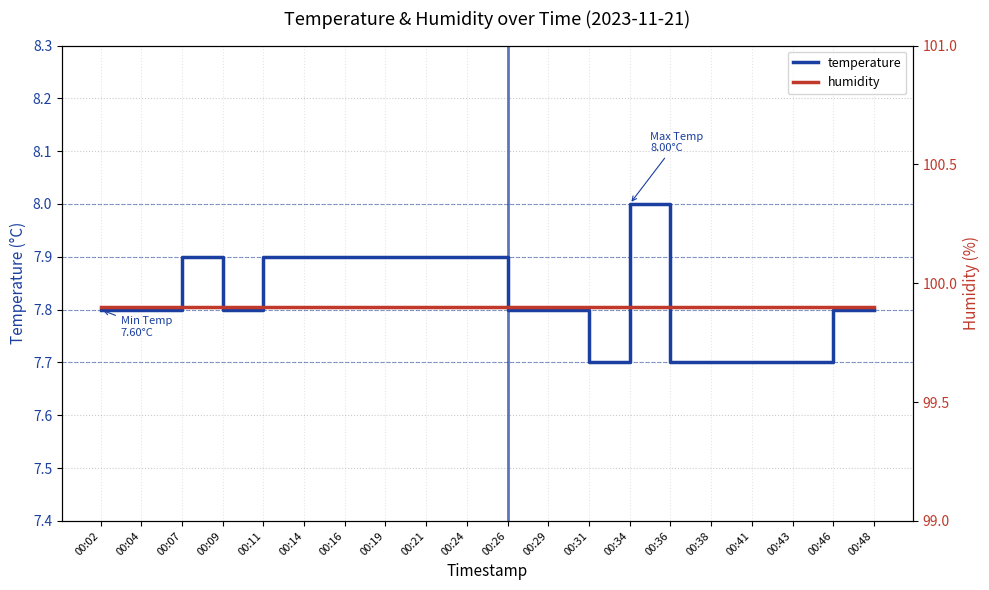

Which has a higher value, 00:26 or 00:19?

00:19